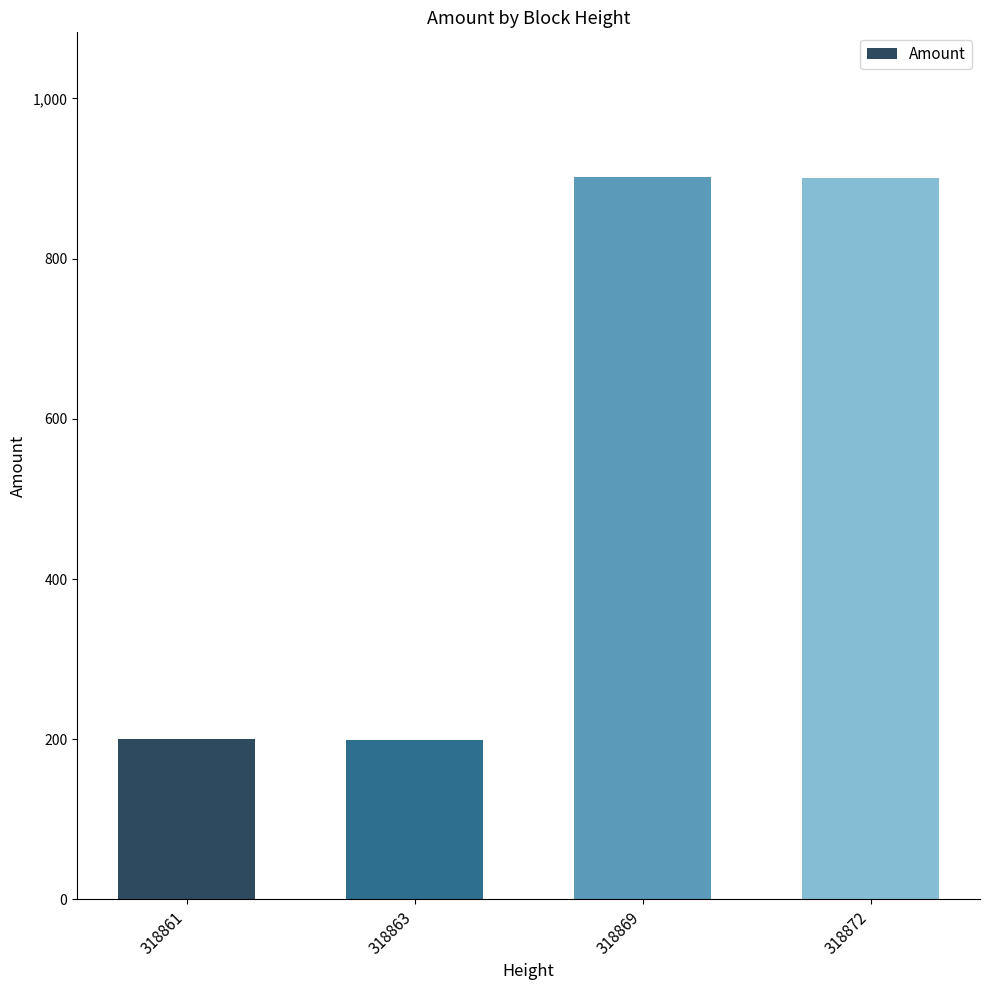

True or false: the data shows 902 at 318869.

True